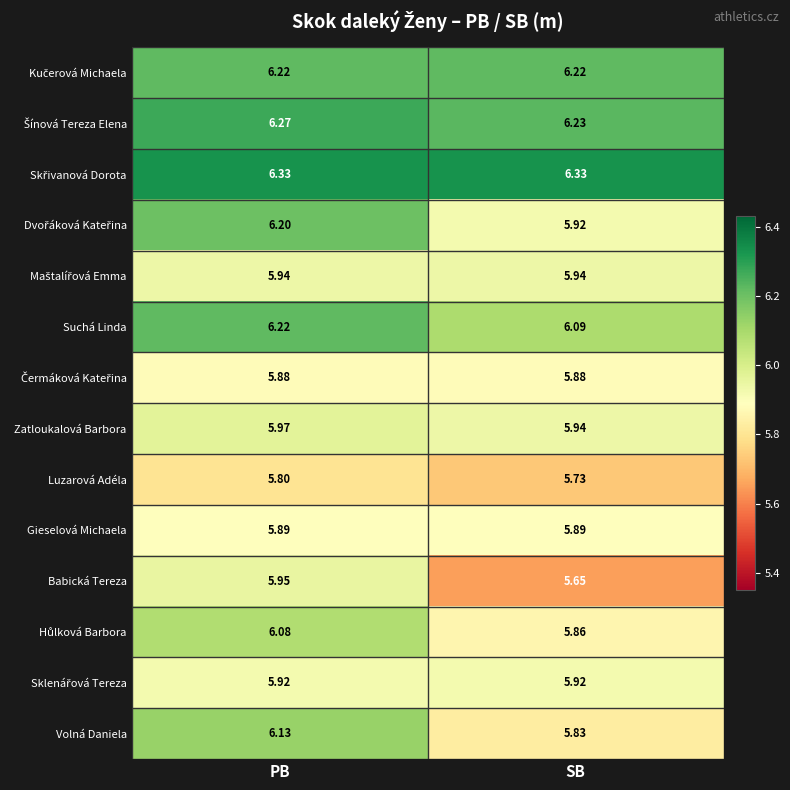

Which label corresponds to the smallest value in the chart?

SB